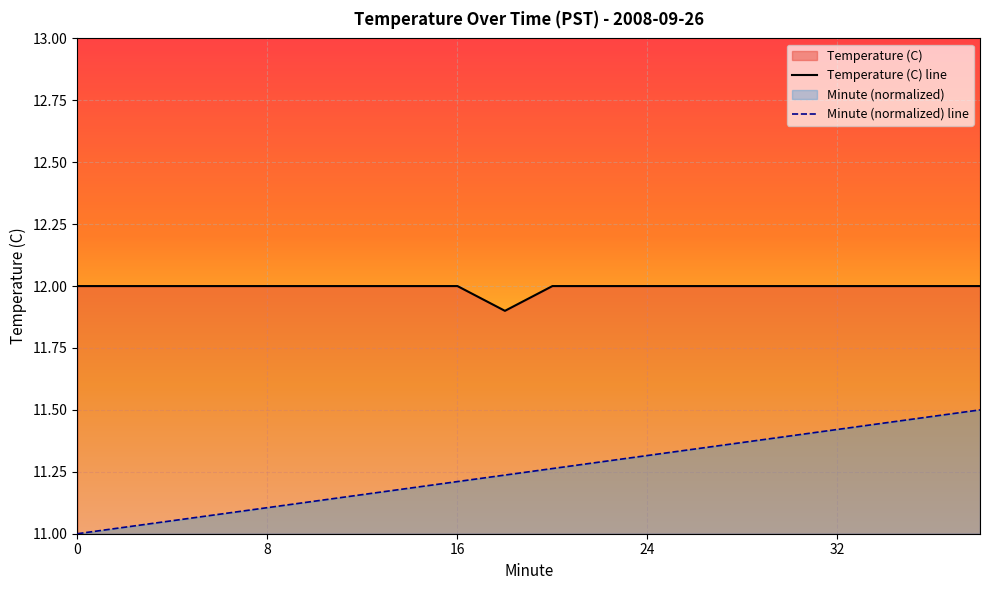

What is the minimum value shown in the chart?

11.0